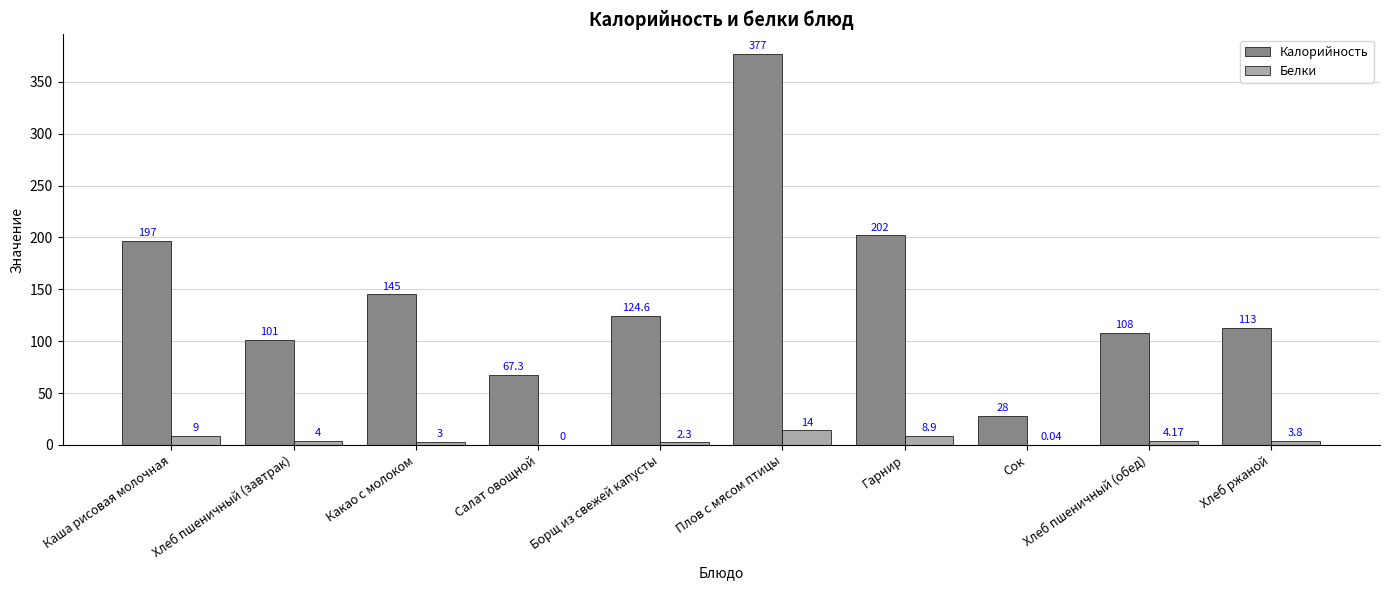

Between Борщ из свежей капусты and Хлеб пшеничный (обед), which series saw the biggest shift?

Калорийность